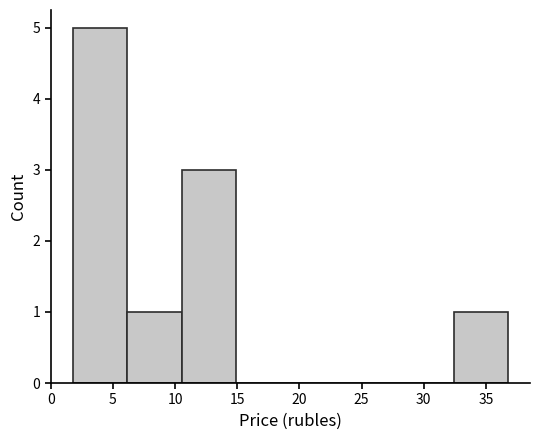

Which range on the x-axis has the tallest bar?

2.0 to 6.0